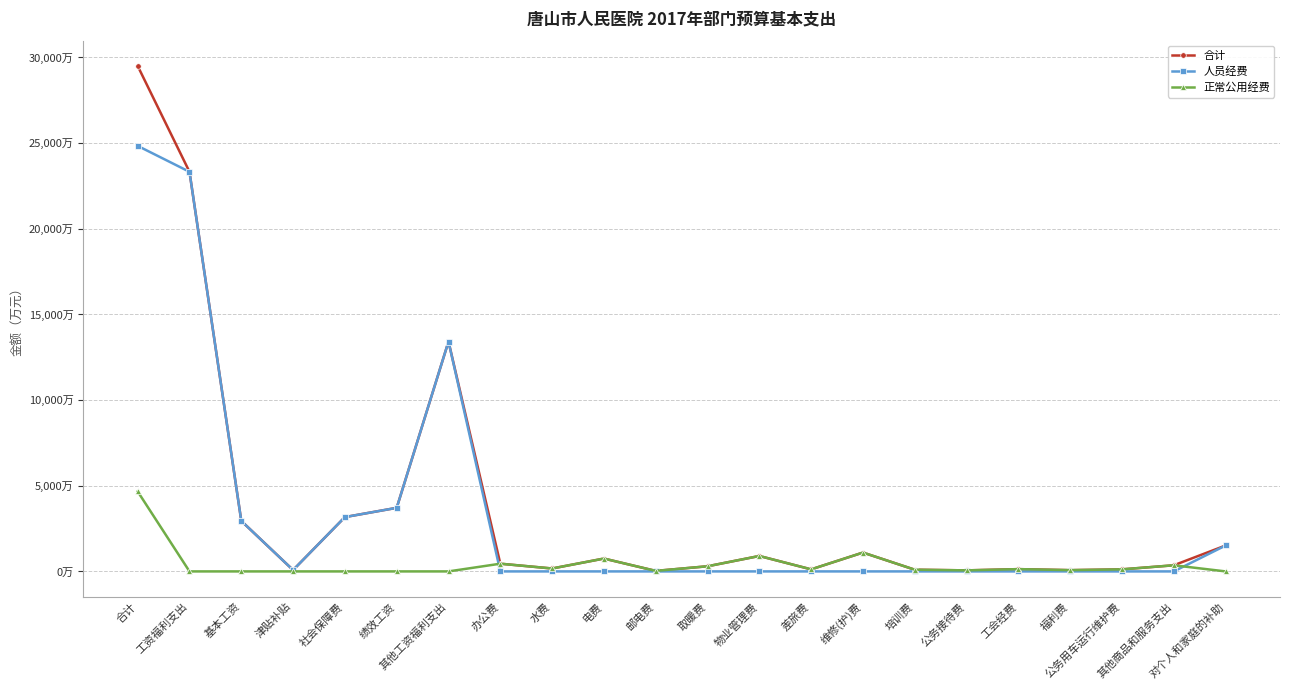

Does the chart have visible grid lines?

Yes